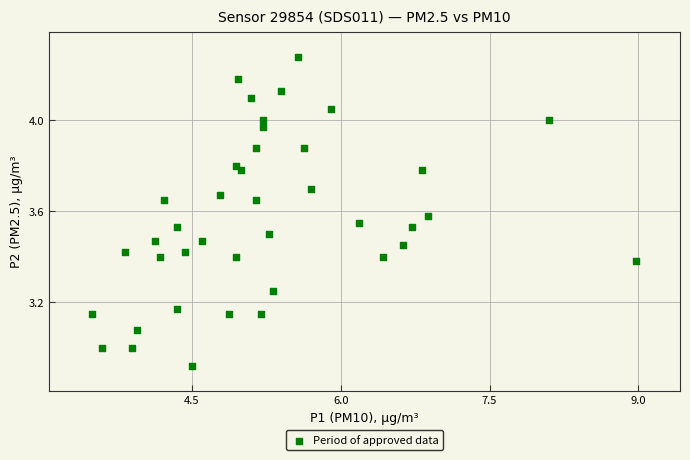

What is the range of X values (max minus min)?

5.5